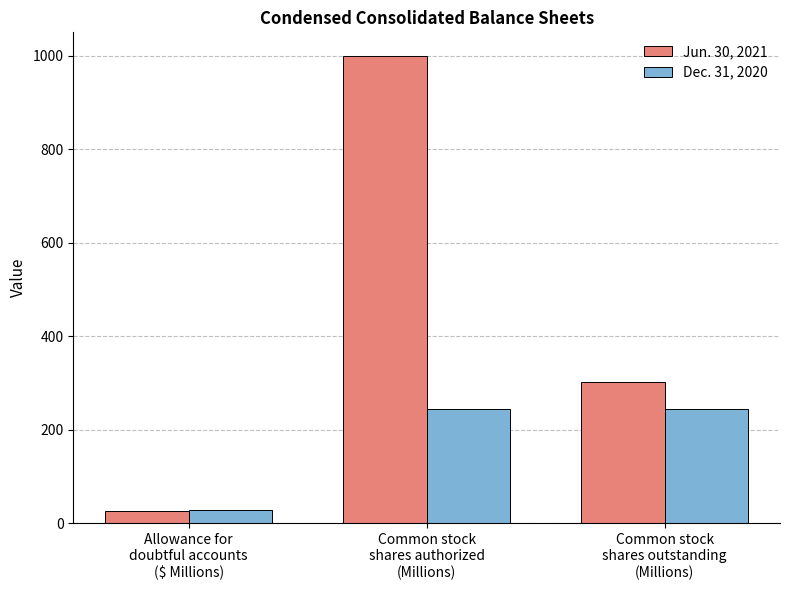

List the labels in order of Jun. 30, 2021 value, largest first.

Common stock
shares authorized
(Millions), Common stock
shares outstanding
(Millions), Allowance for
doubtful accounts
($ Millions)